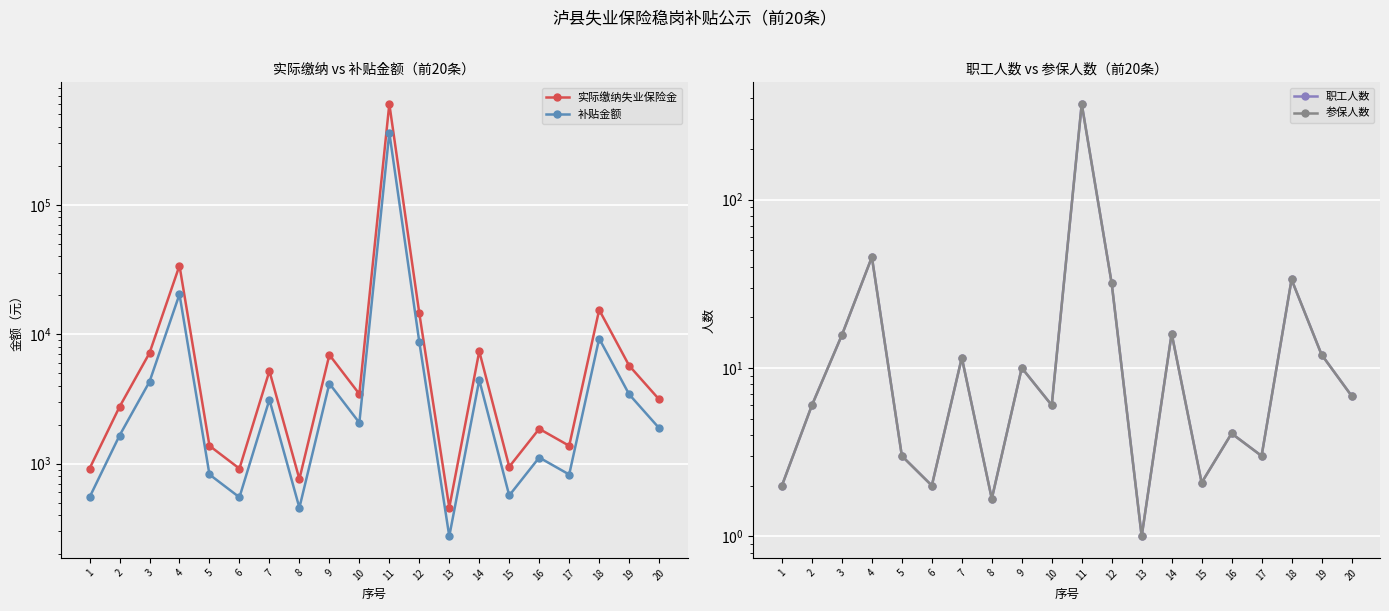

Reading left to right, transcribe all the data shown in this chart.

实际缴纳失业保险金: 1=916.6	2=2749.9	3=7162.7	4=33961.8	5=1375.5	6=916.6	7=5205.1	8=760.9	9=6938.2	10=3456.0	11=602711.0	12=14531.7	13=458.3	14=7396.2	15=946.8	16=1860.5	17=1374.9	18=15451.6	19=5726.9	20=3139.6
补贴金额: 1=550.0	2=1649.9	3=4297.6	4=20377.0	5=825.3	6=550.0	7=3123.1	8=456.6	9=4162.9	10=2073.6	11=361626.6	12=8719.0	13=275.0	14=4437.8	15=568.1	16=1116.3	17=825.0	18=9270.9	19=3436.1	20=1883.7
职工人数: 1=2.0	2=6.0	3=15.7	4=45.5	5=3.0	6=2.0	7=11.5	8=1.7	9=10.0	10=6.0	11=369.6	12=31.8	13=1.0	14=16.0	15=2.1	16=4.1	17=3.0	18=33.5	19=12.0	20=6.8
参保人数: 1=2.0	2=6.0	3=15.7	4=45.5	5=3.0	6=2.0	7=11.5	8=1.7	9=10.0	10=6.0	11=369.6	12=31.8	13=1.0	14=16.0	15=2.1	16=4.1	17=3.0	18=33.5	19=12.0	20=6.8